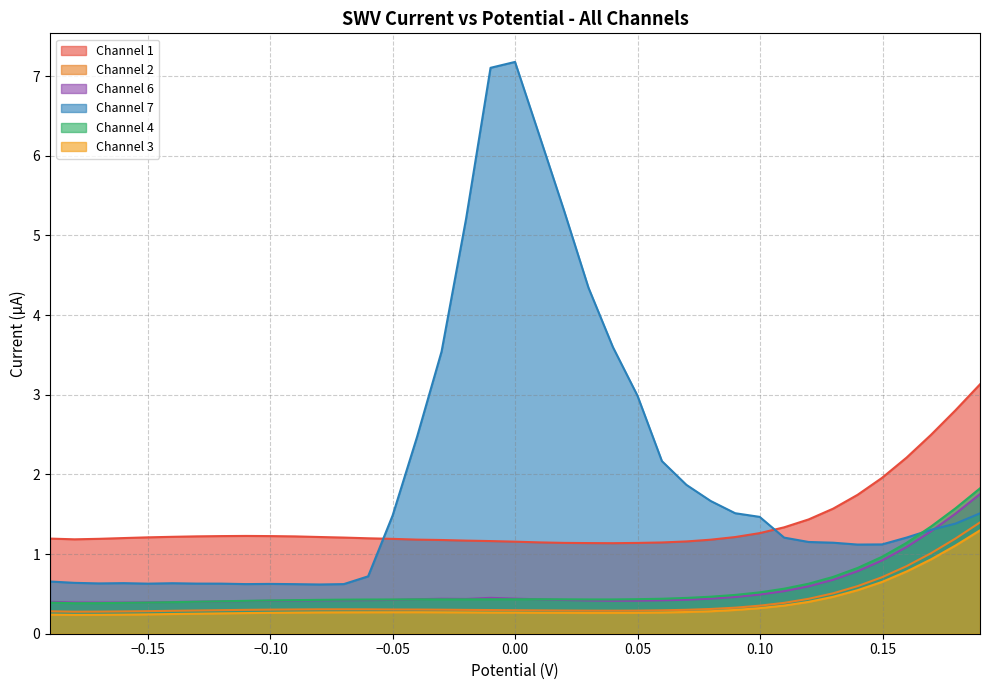

At how many categories does at least one series exceed 6?

3